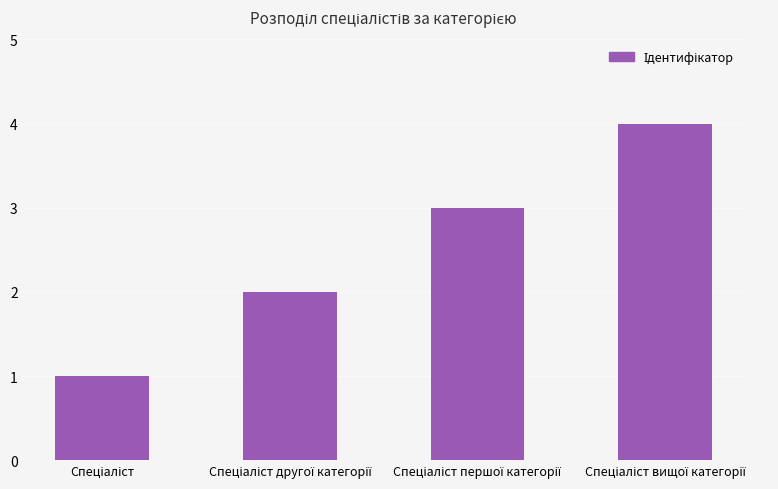

What is the difference between the maximum and minimum values?

3